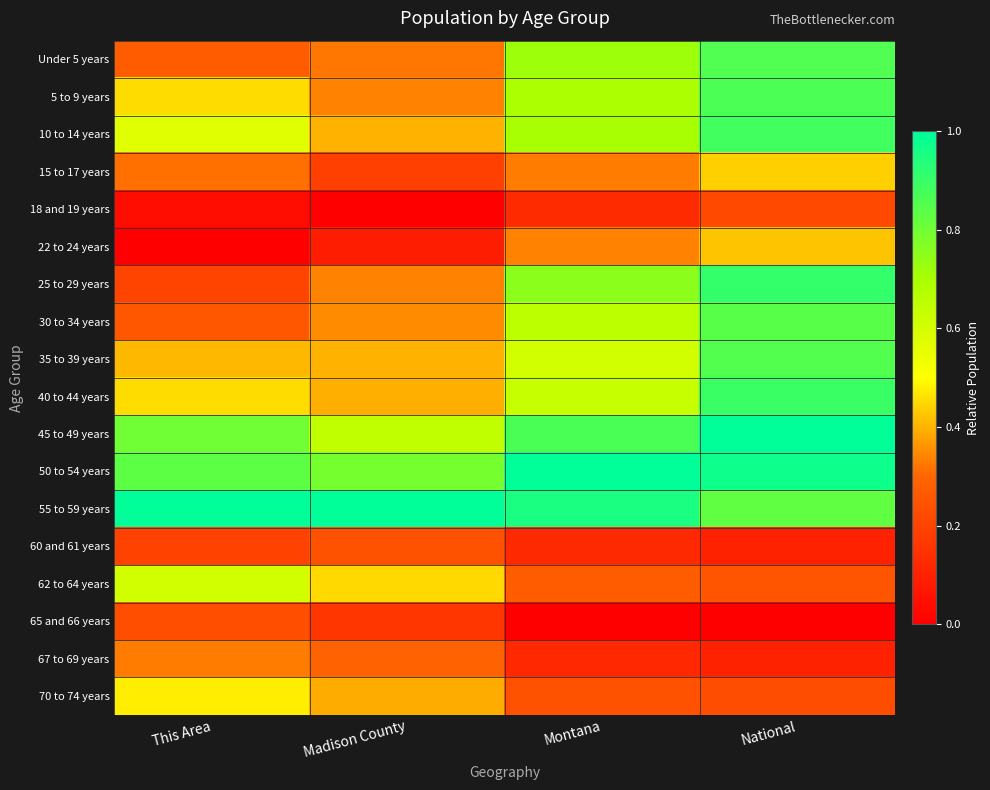

What is the total value across all series at National?

10.7